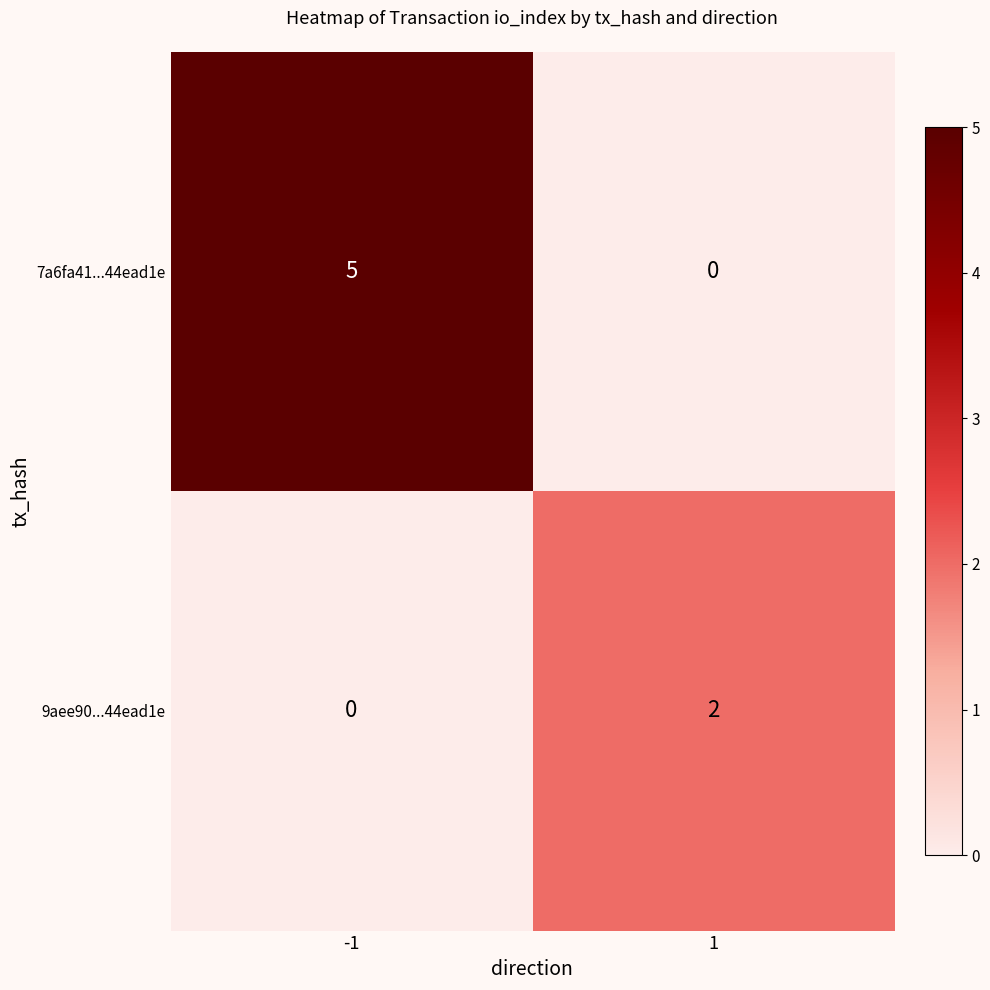

Read the 7a6fa41...44ead1e value at -1.

5